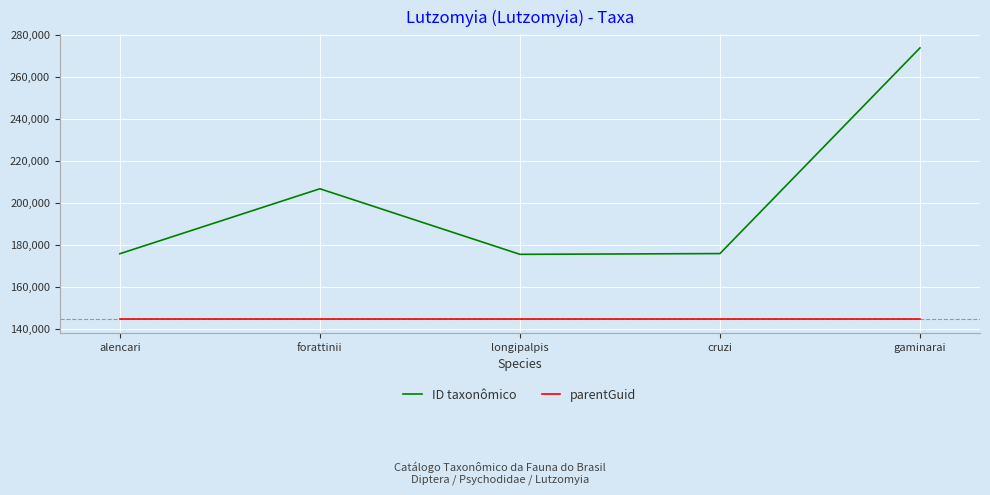

What are all the series names shown in the legend?

ID taxonômico, parentGuid